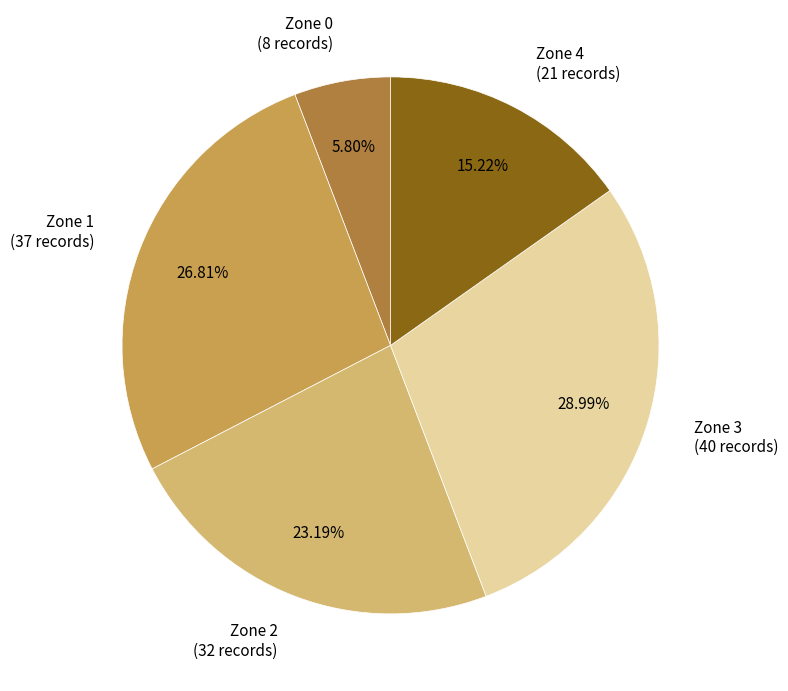

Does Zone 3 represent more than half of the total?

No